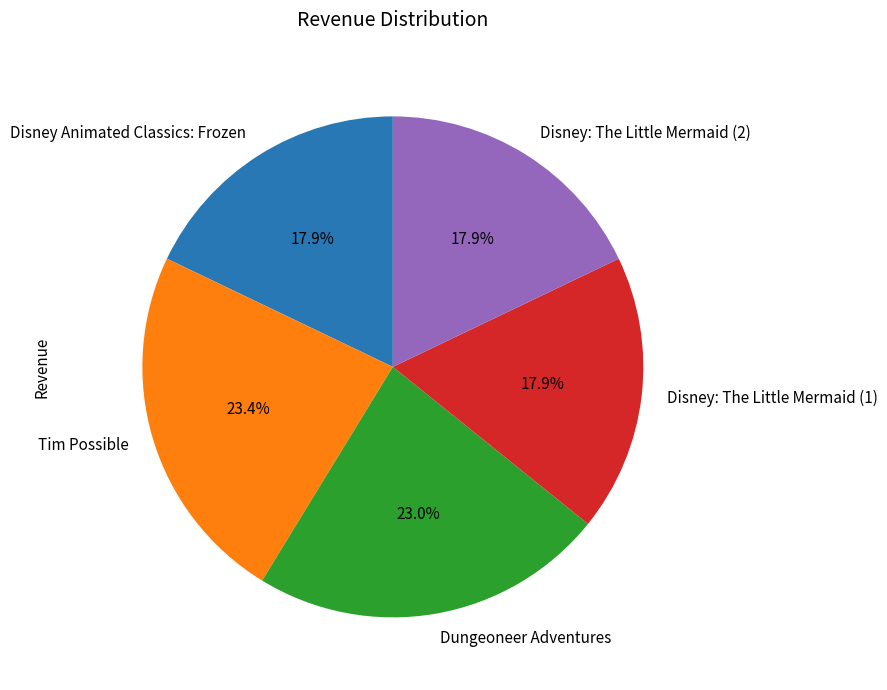

To the nearest percent, what percentage of the pie is Disney: The Little Mermaid (2)?

18%